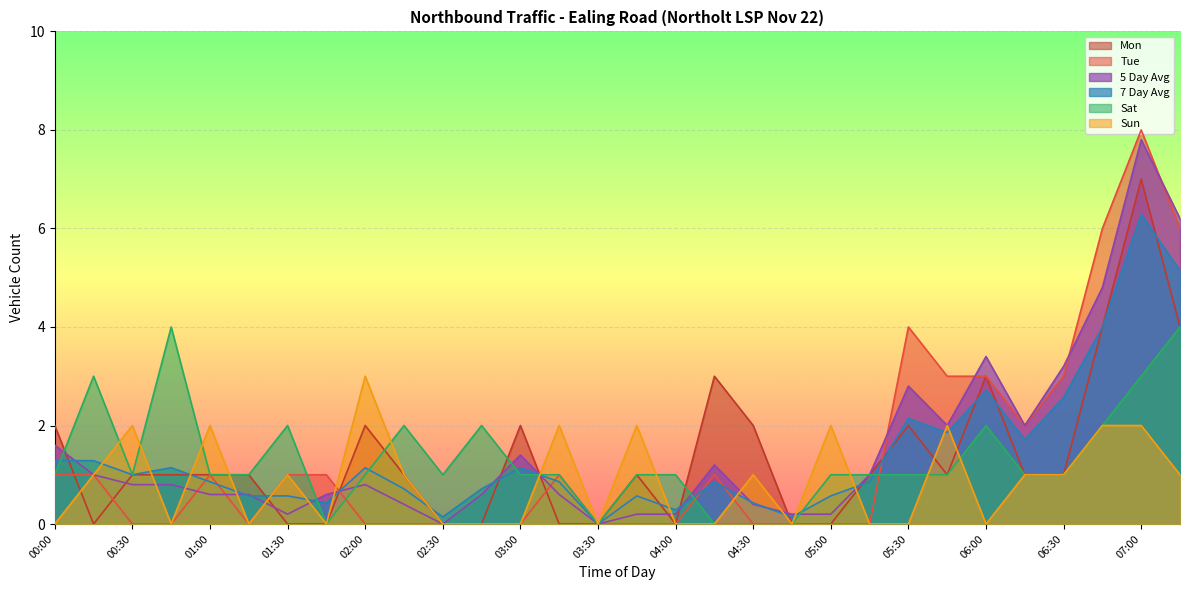

At which label does Sun reach its minimum?

00:00